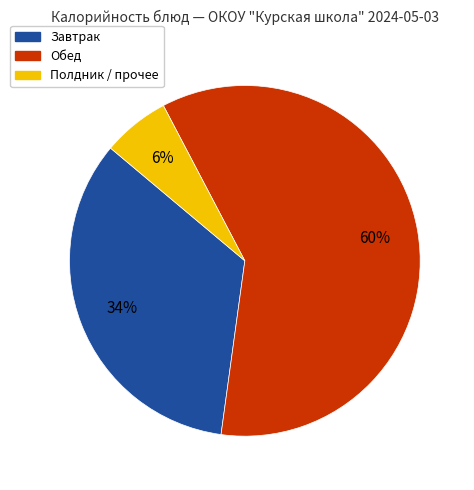

To the nearest percent, what is the difference between the largest and smallest slice percentages?

54%